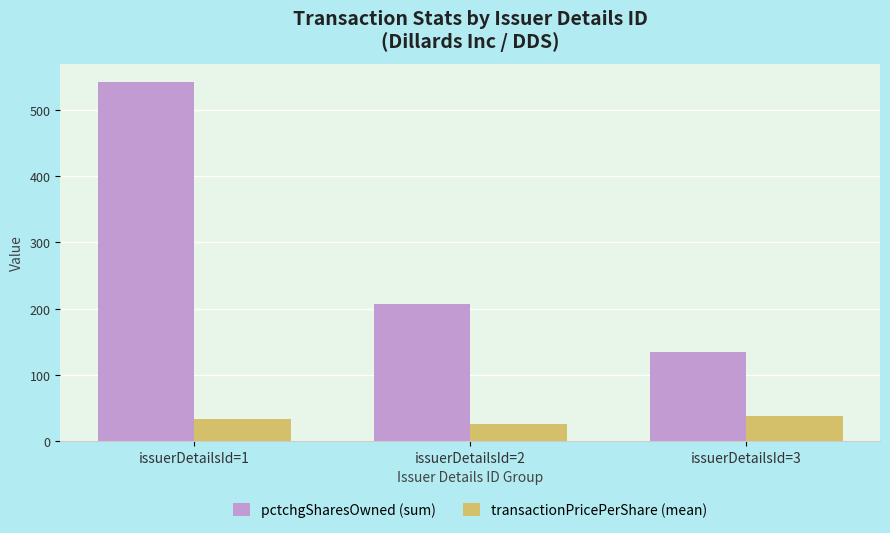

How many categories are shown in the chart?

3